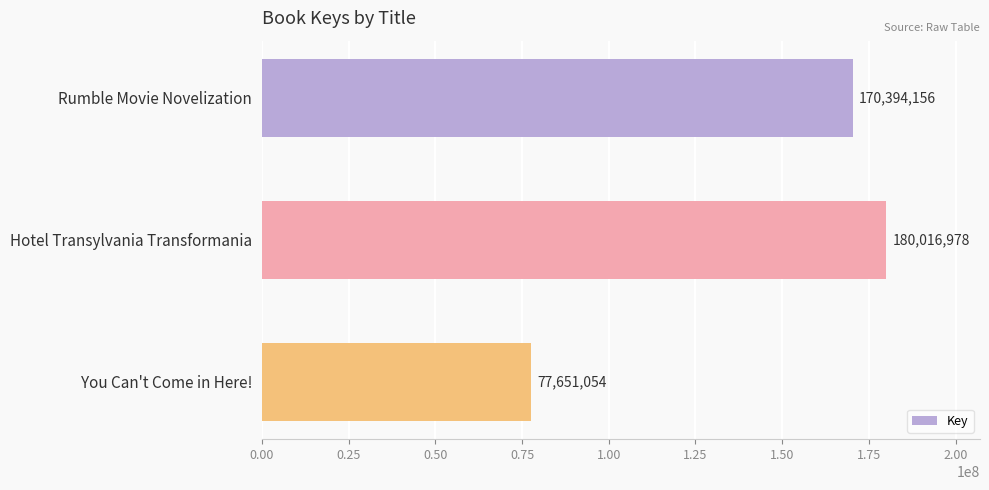

Reading top to bottom, transcribe all the data shown in this chart.

Rumble Movie Novelization=170394156	Hotel Transylvania Transformania=180016978	You Can't Come in Here!=77651054